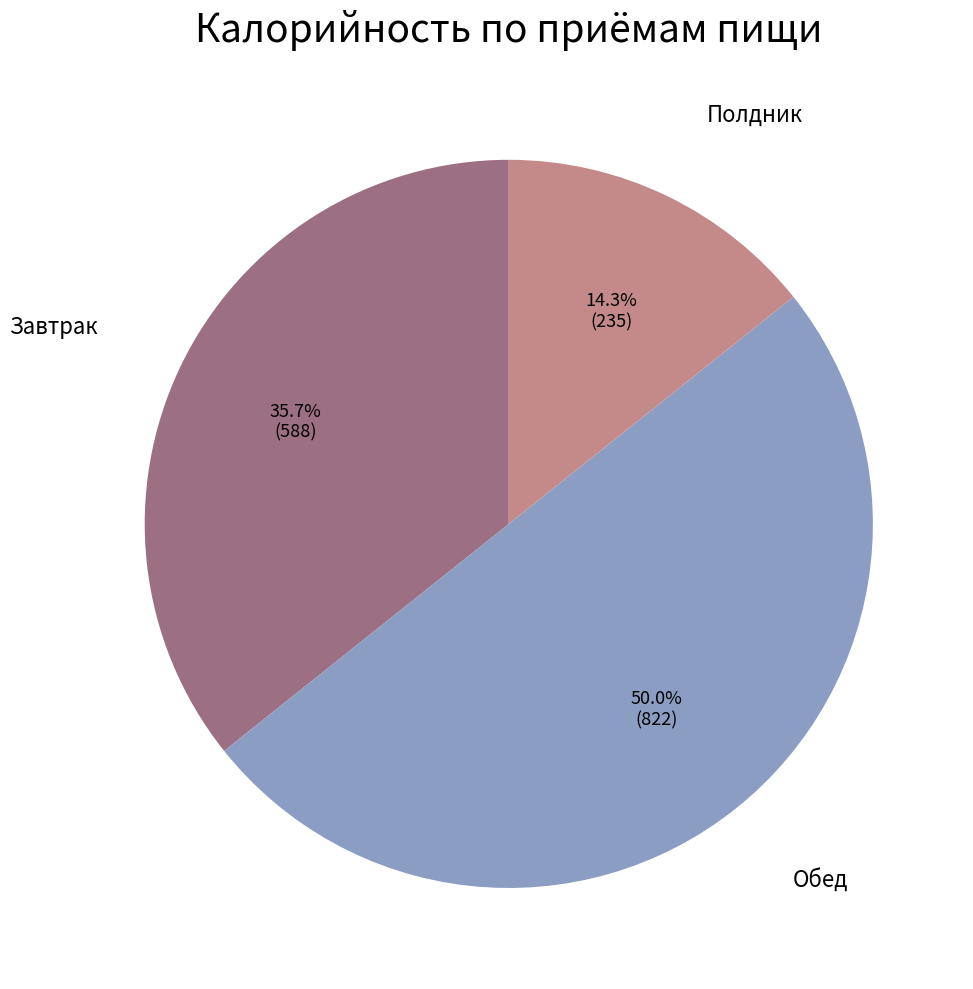

What is the ratio of the value at Полдник to the value at Завтрак?

0.4